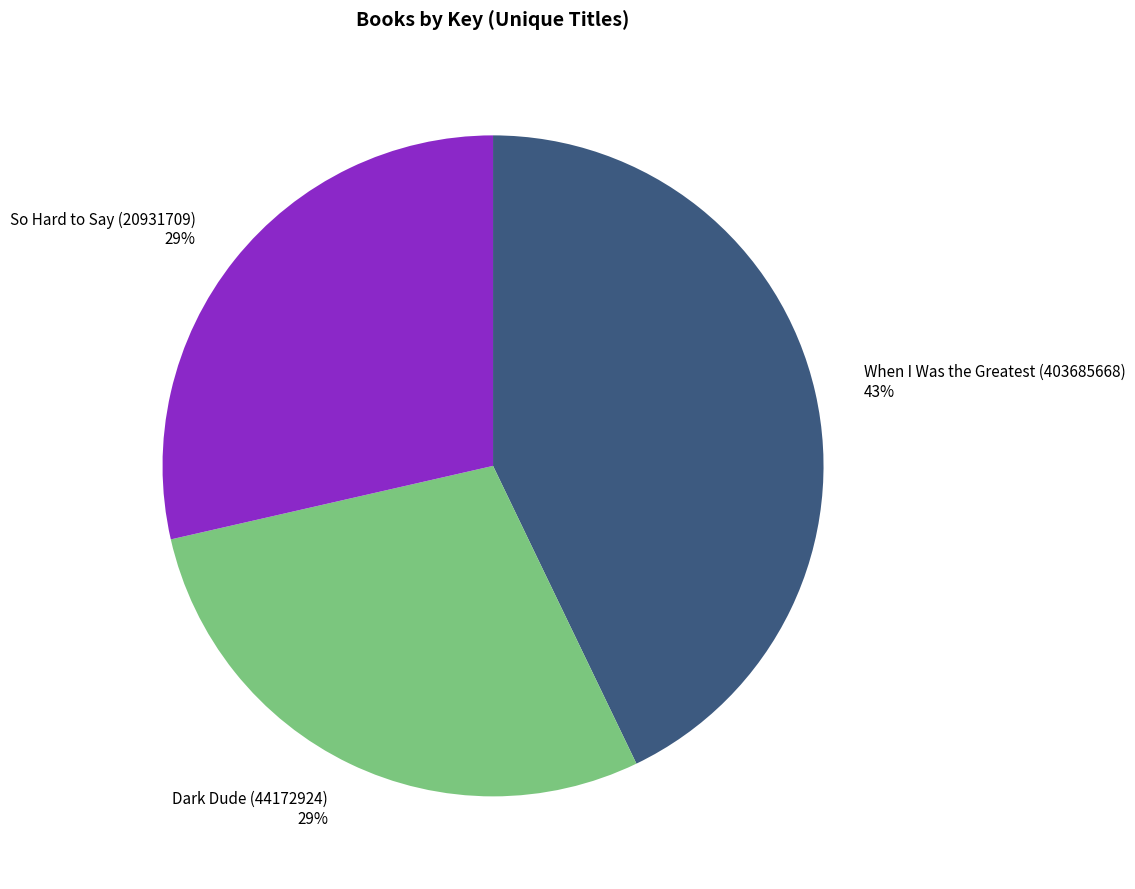

Is So Hard to Say (20931709) the majority of the pie?

No